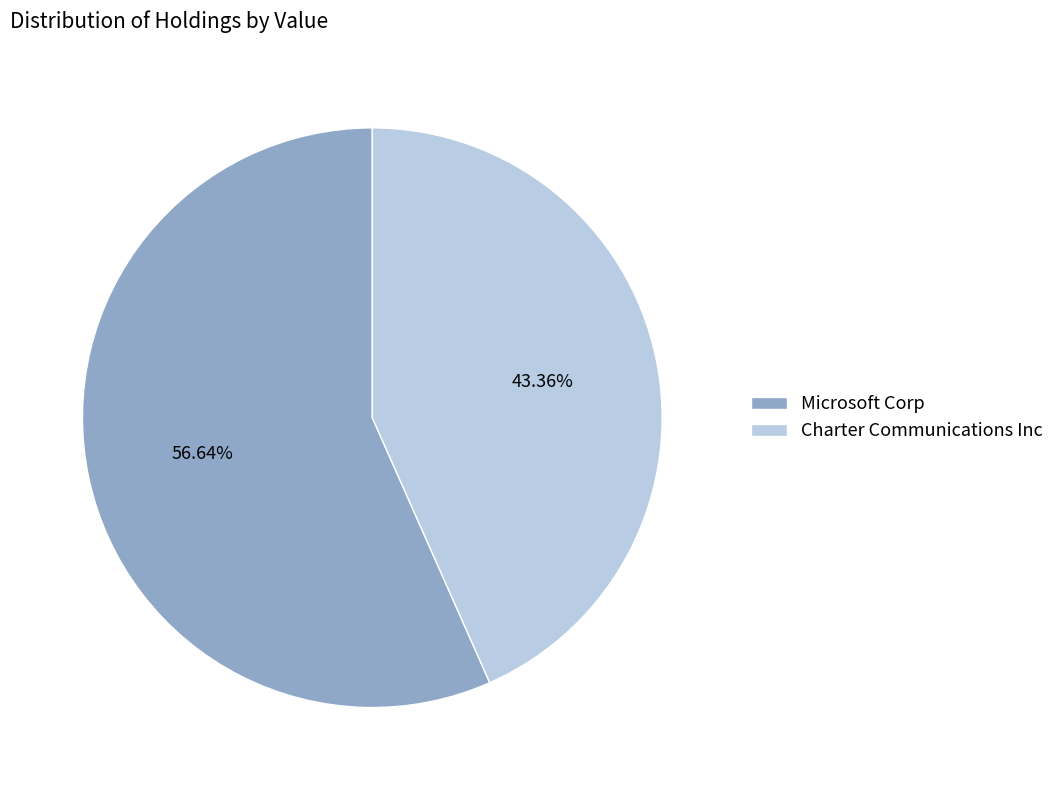

Is there any slice that represents more than half of the pie?

Yes